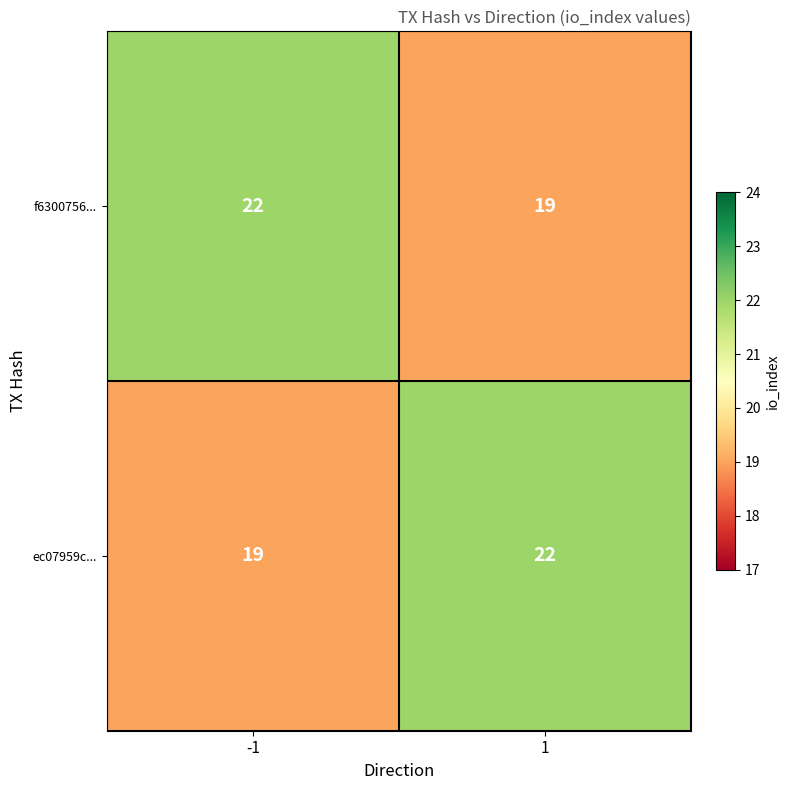

What is the minimum value shown in the chart?

19